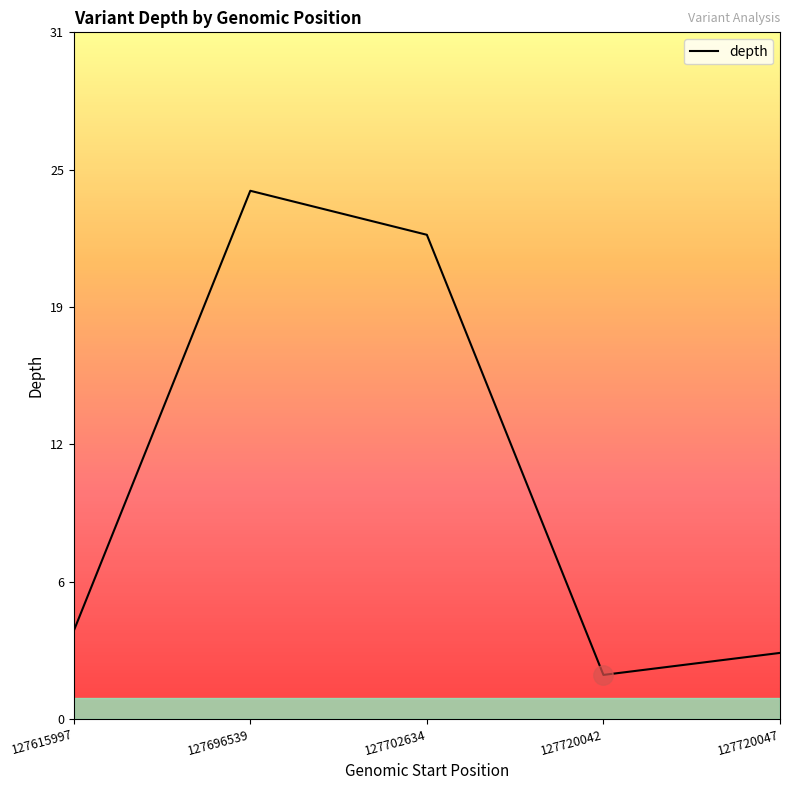

Where is the data nearest to the value 13?

127615997